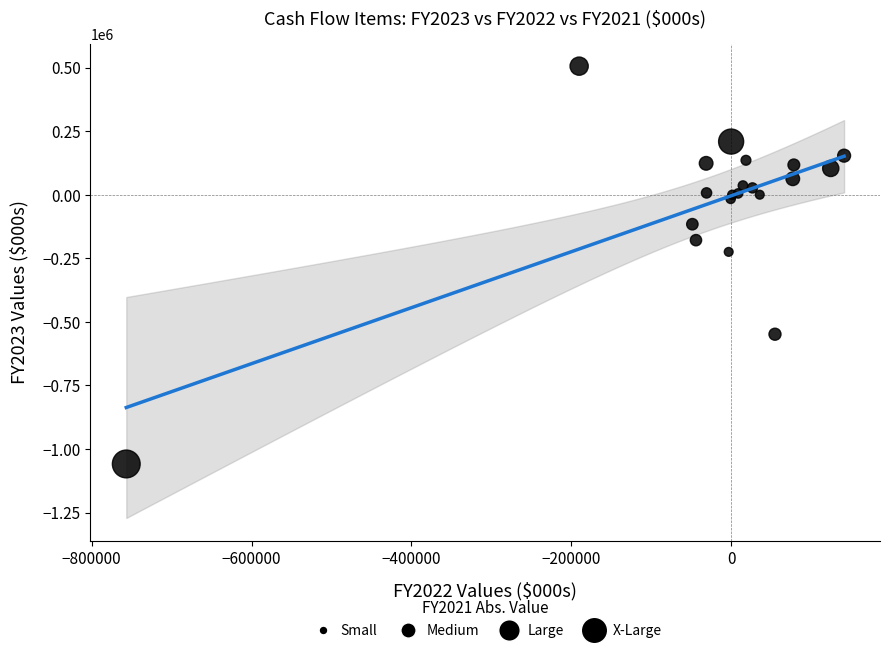

What Y value in the scatter plot is closest to -276649?

-224831